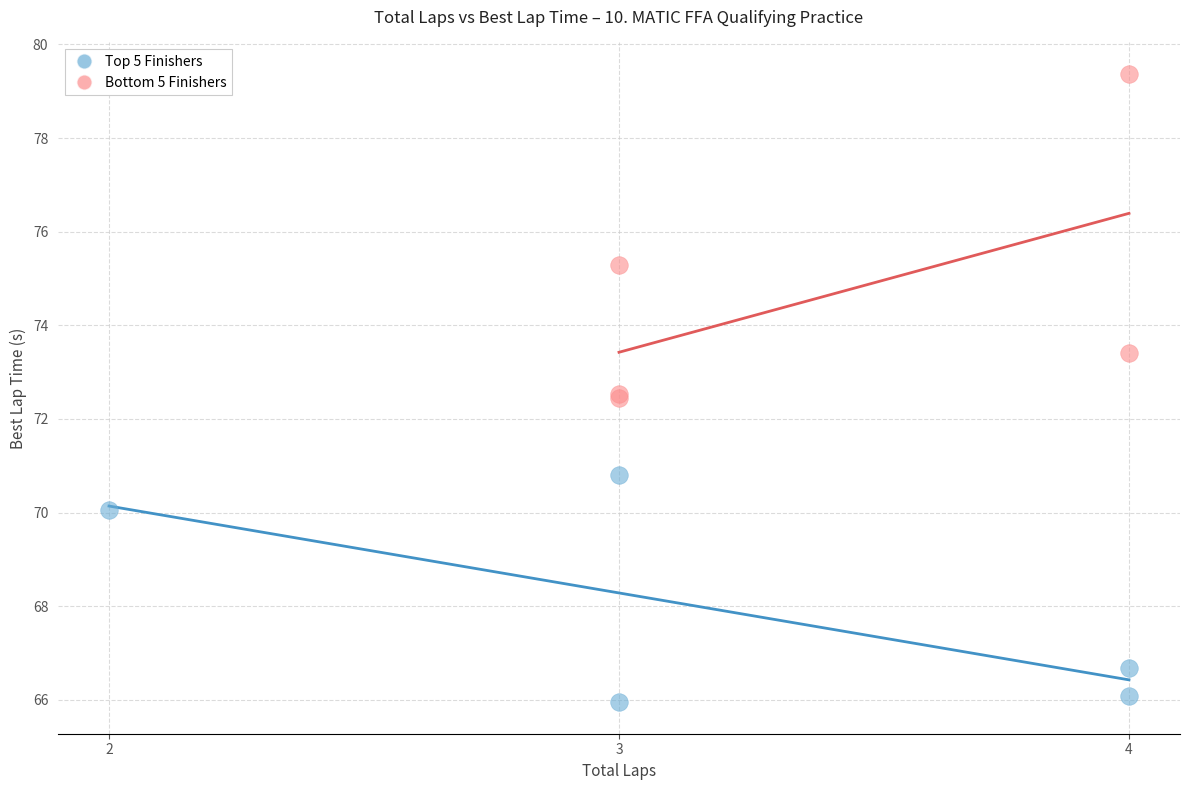

Which series reaches the maximum Y coordinate?

Bottom 5 Finishers